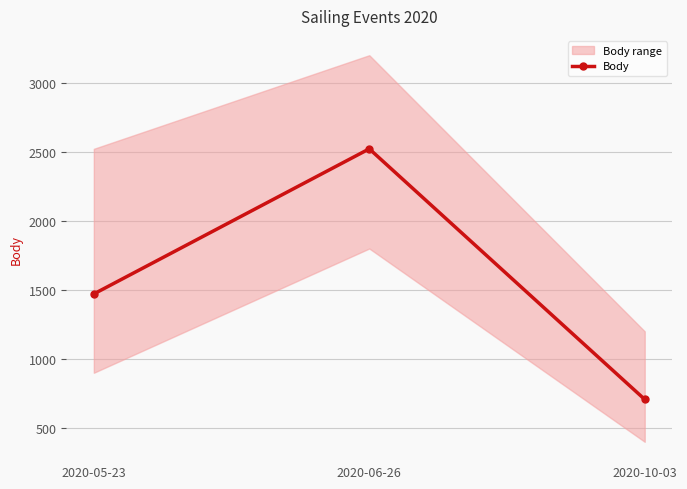

What is the minimum value shown in the chart?

707